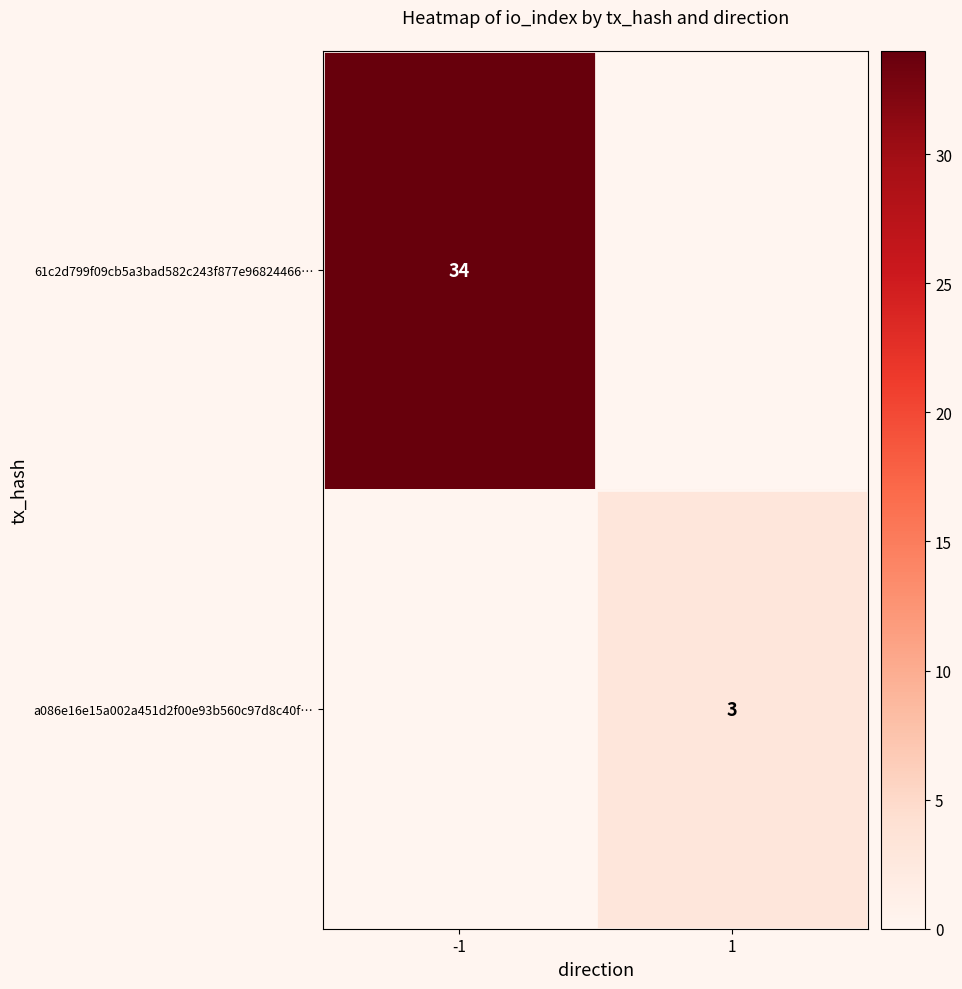

The 61c2d799f09cb5a3bad582c243f877e96824466… series shows 18 at -1. True or false?

False